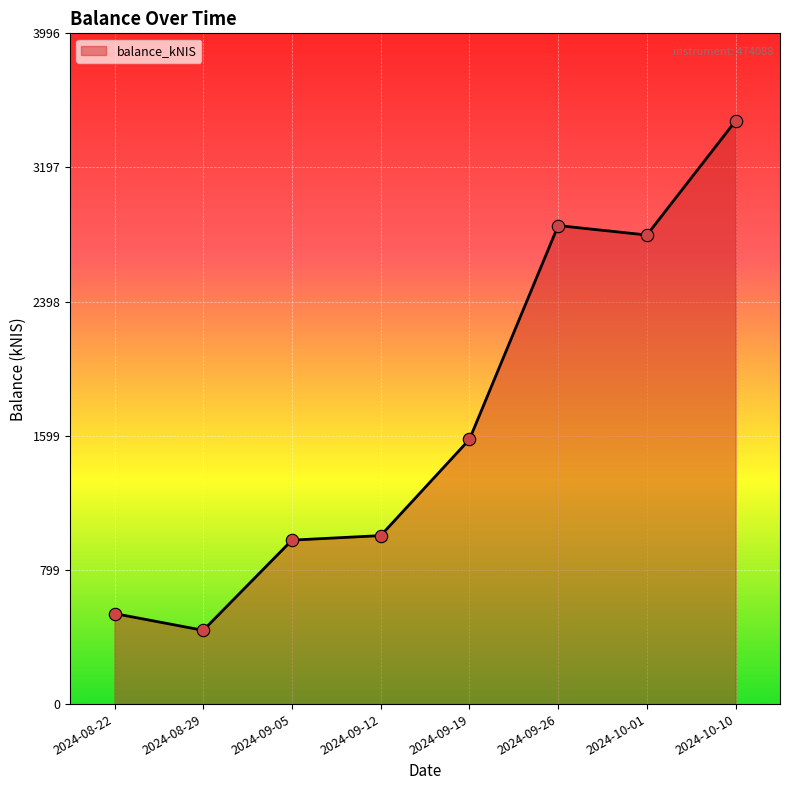

What is the ratio of the value at 2024-09-12 to the value at 2024-08-29?

2.3